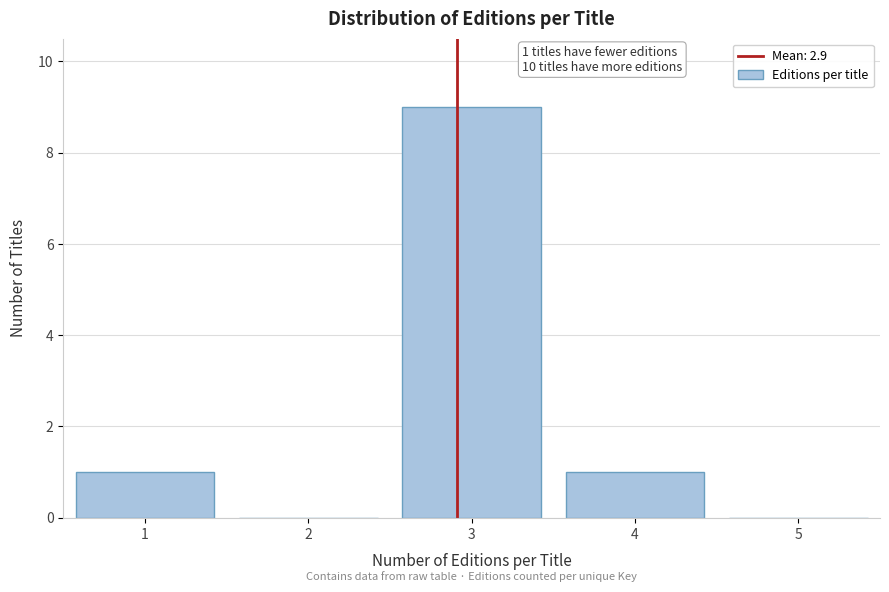

Which range on the x-axis has the tallest bar?

2.5 to 3.5